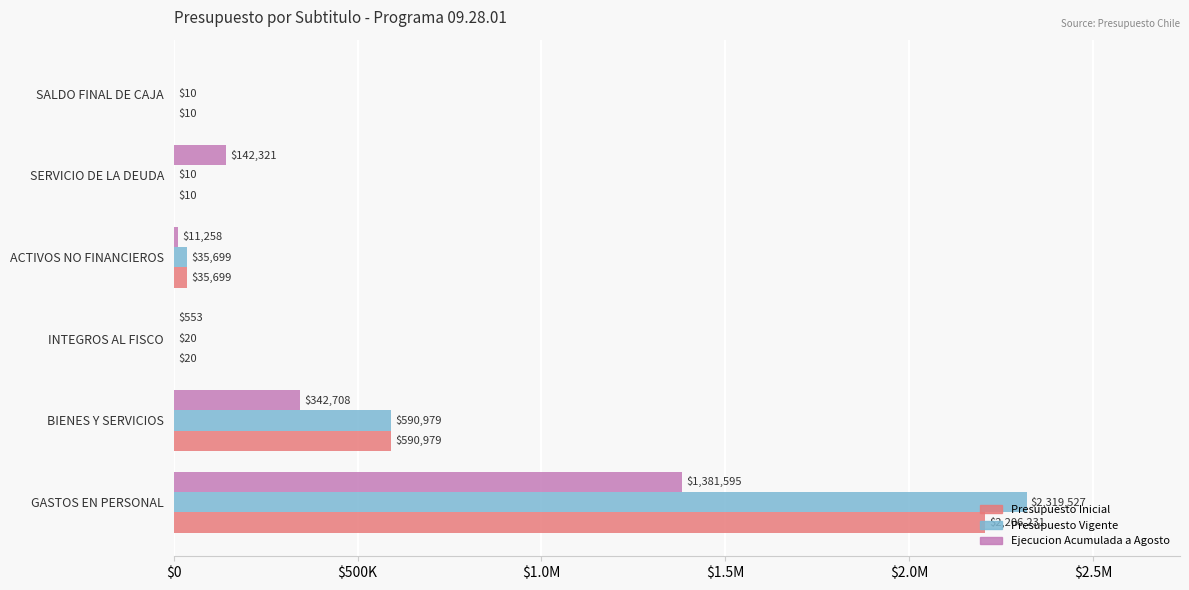

What are all the series names shown in the legend?

Presupuesto Inicial, Presupuesto Vigente, Ejecucion Acumulada a Agosto